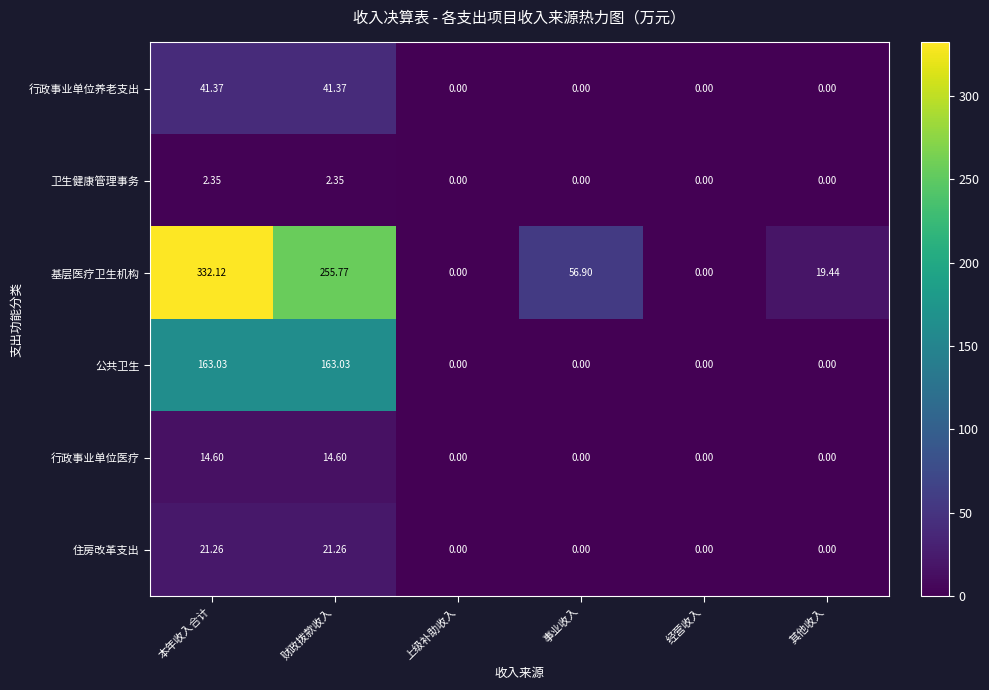

Rank the series by their maximum value, from lowest to highest.

卫生健康管理事务, 行政事业单位医疗, 住房改革支出, 行政事业单位养老支出, 公共卫生, 基层医疗卫生机构